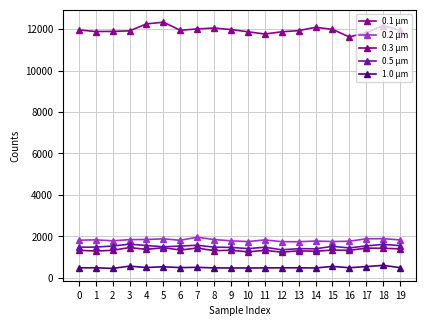

True or false: 0.3 µm has more than 2 interior local peaks.

True